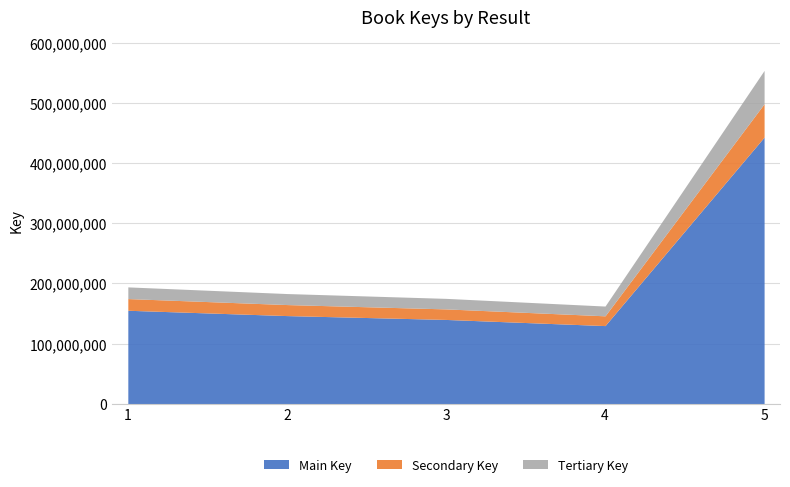

The chart shows a value of 554149258 at 5. True or false?

True